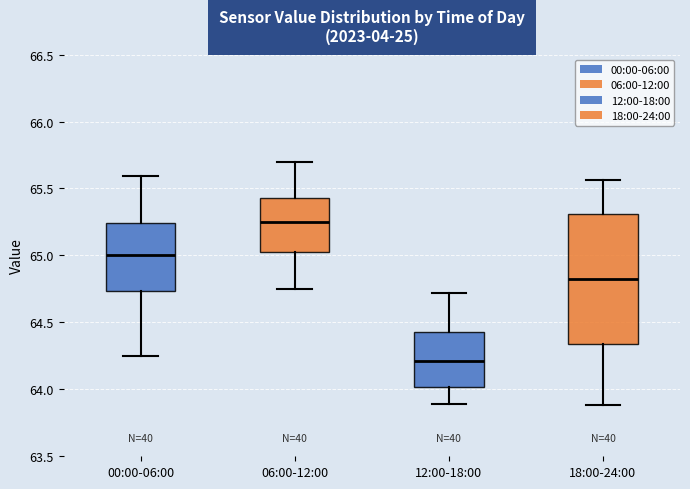

Reading left to right, transcribe this box plot: for each box, give where its median line is, the range the box spans, and where its two whiskers end, as read against the y-axis. The values are not printed on the chart, so give them approximately, as read against the axis.

00:00-06:00: median 65.00, box 64.75 to 65.25, whiskers 64.25 to 65.60
06:00-12:00: median 65.25, box 65.05 to 65.45, whiskers 64.75 to 65.70
12:00-18:00: median 64.20, box 64.00 to 64.45, whiskers 63.90 to 64.70
18:00-24:00: median 64.85, box 64.35 to 65.30, whiskers 63.90 to 65.55